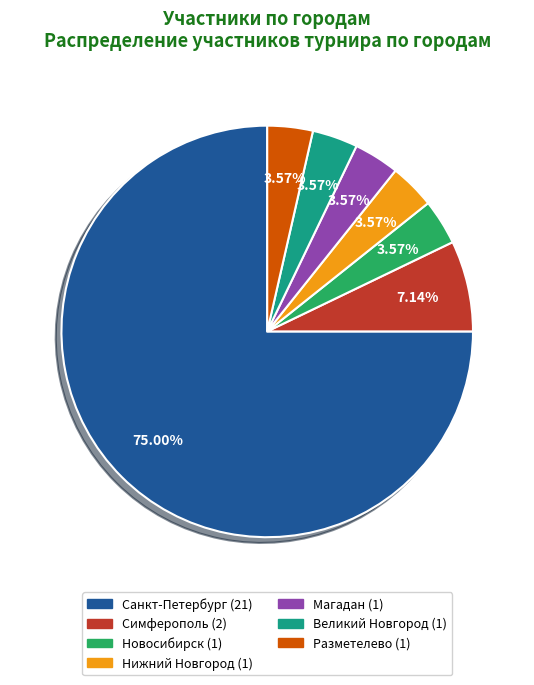

Which category has the biggest portion of the pie?

Санкт-Петербург